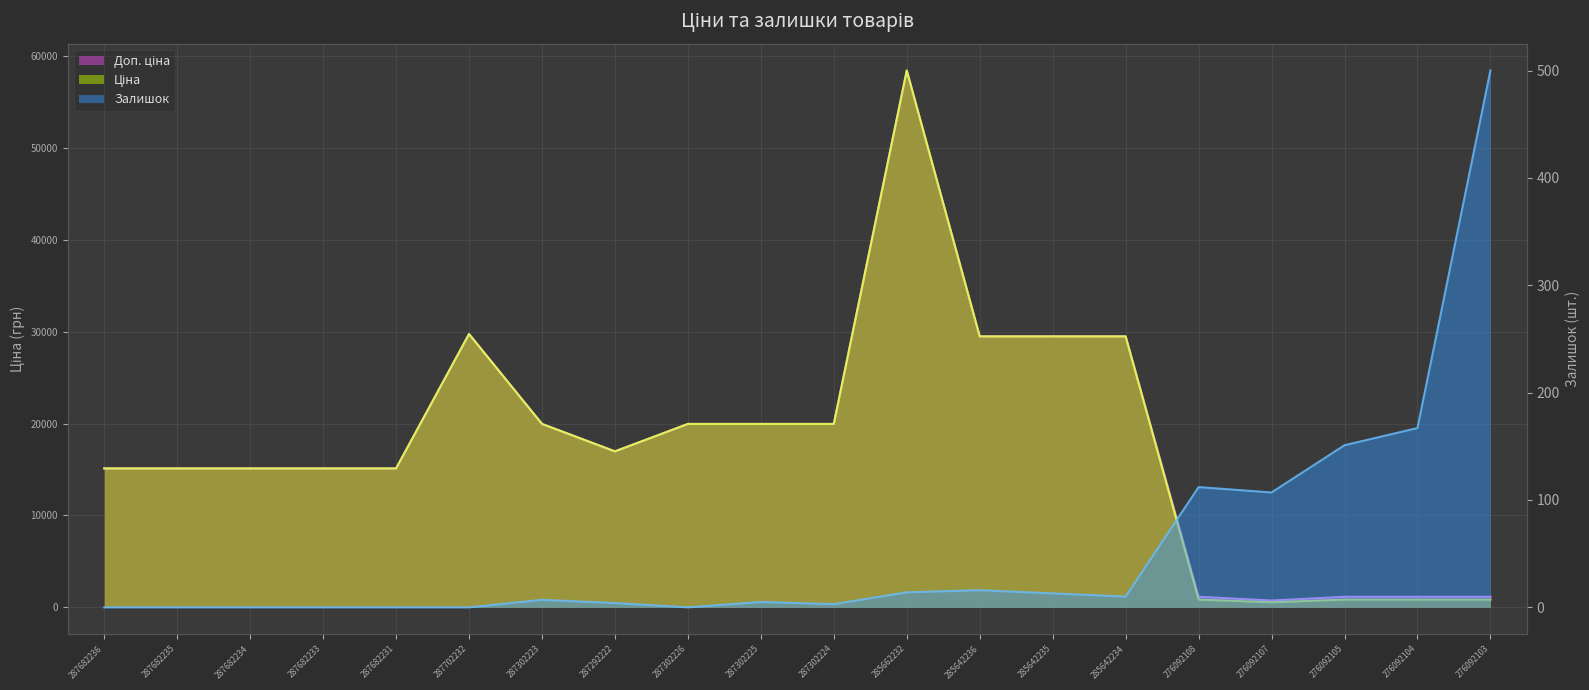

The value of Залишок at 285642234 is 10.0. True or false?

True